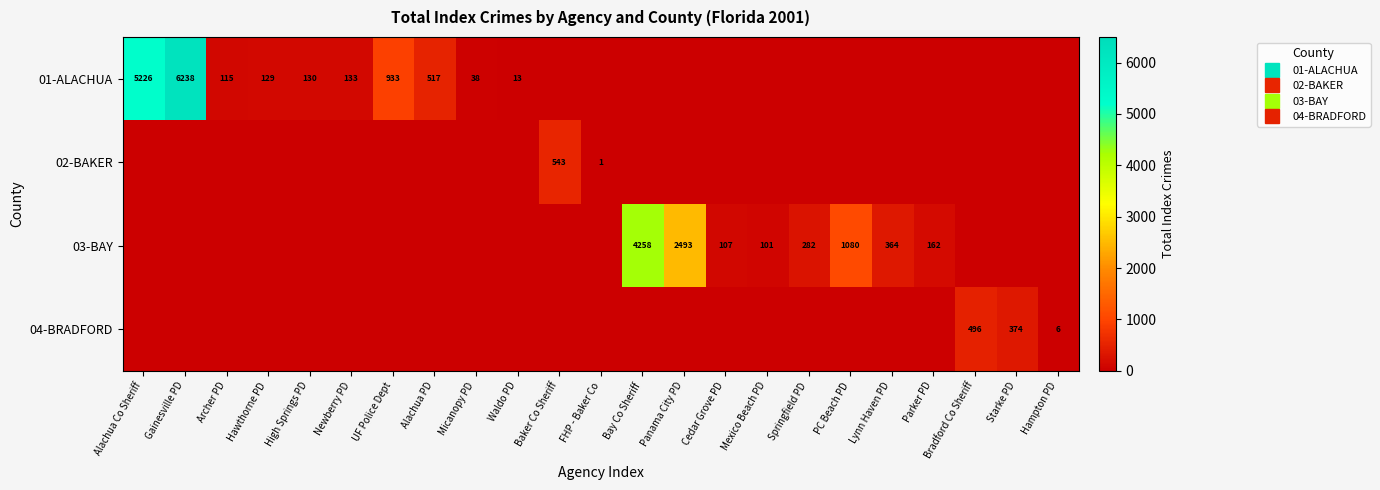

What is the spread (max minus min) of values at PC Beach PD?

1080